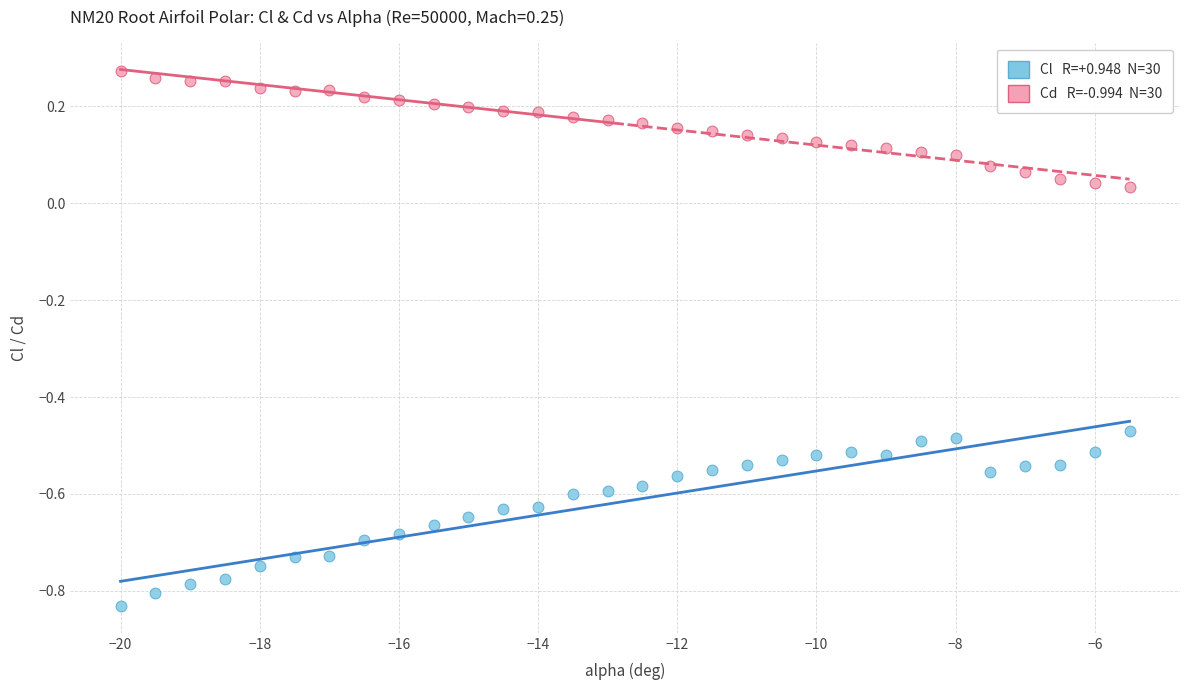

Across all data points, what is the range of X values (max minus min)?

14.5